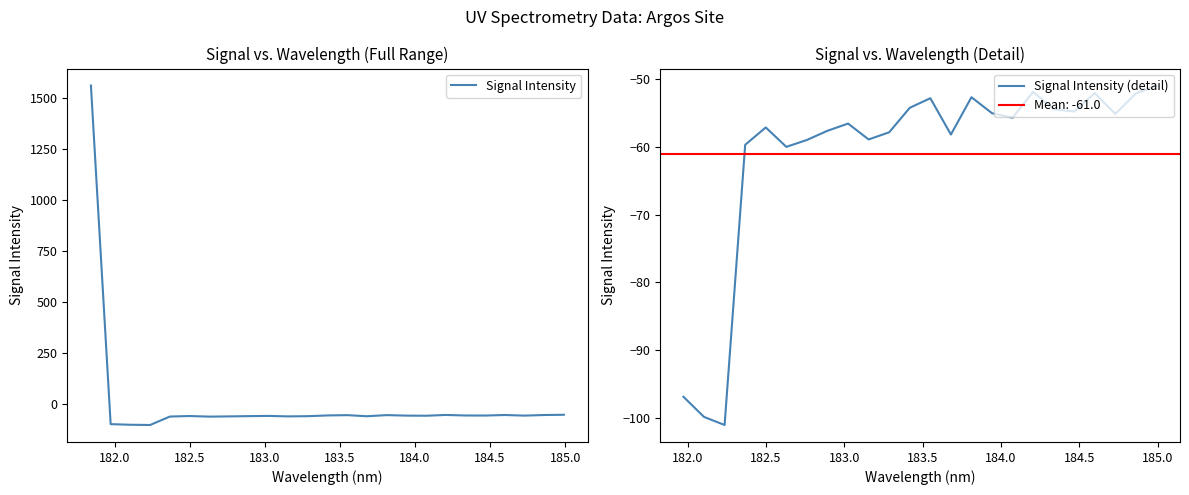

What is the difference between the maximum and second lowest values?

1662.7